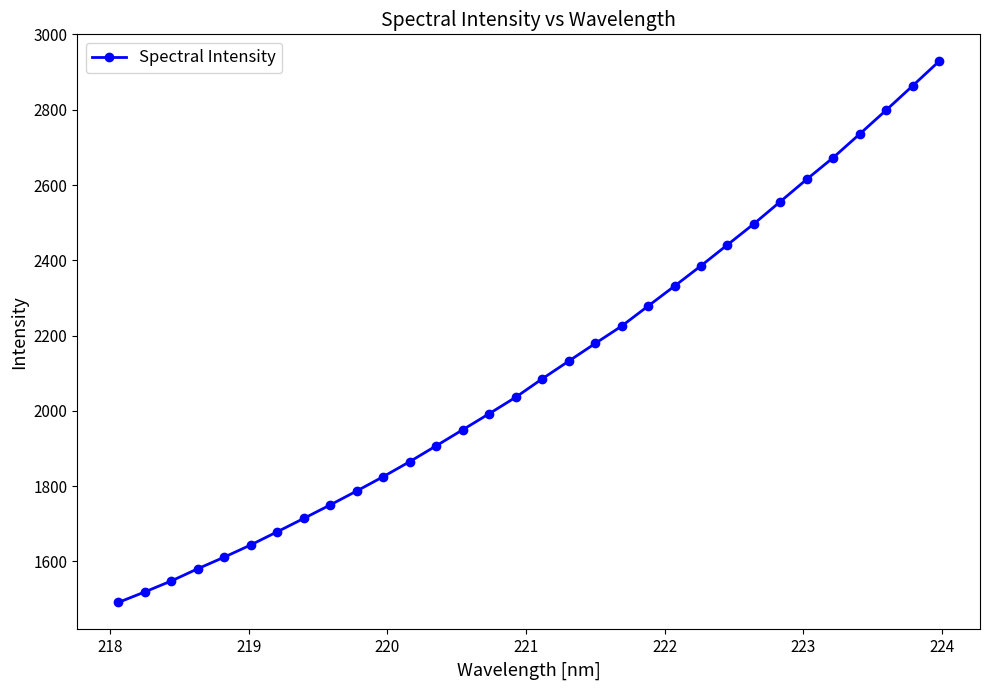

What is the difference between the maximum and minimum values?

1437.4